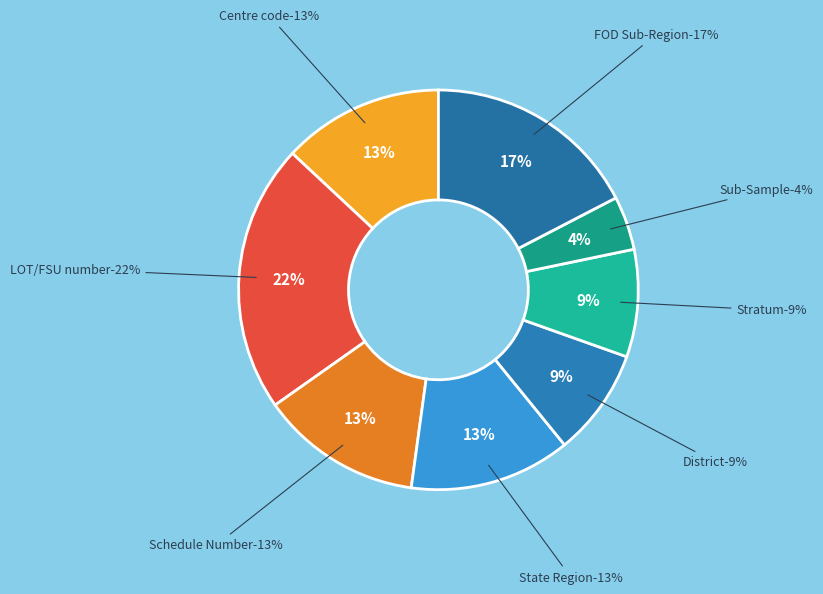

True or false: FOD Sub-Region accounts for 17% of the total.

True